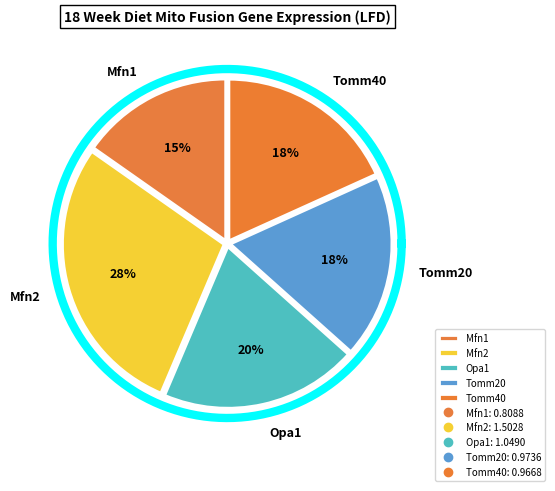

To the nearest percent, what is the combined percentage of Opa1 and Mfn2?

48%